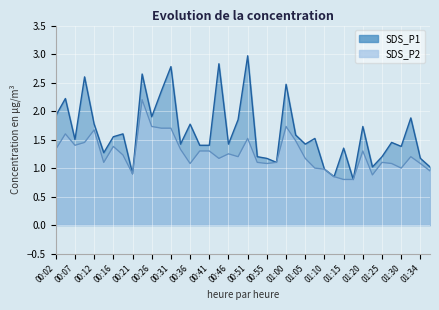

The SDS_P1 series shows 2.1 at 00:14. True or false?

False